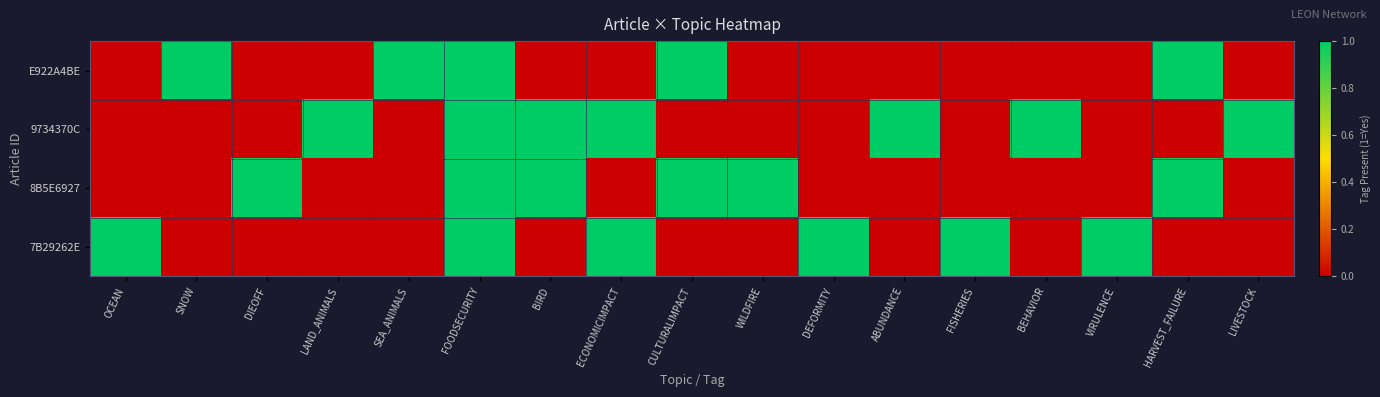

Which series changed the most between FOODSECURITY and VIRULENCE?

E922A4BE